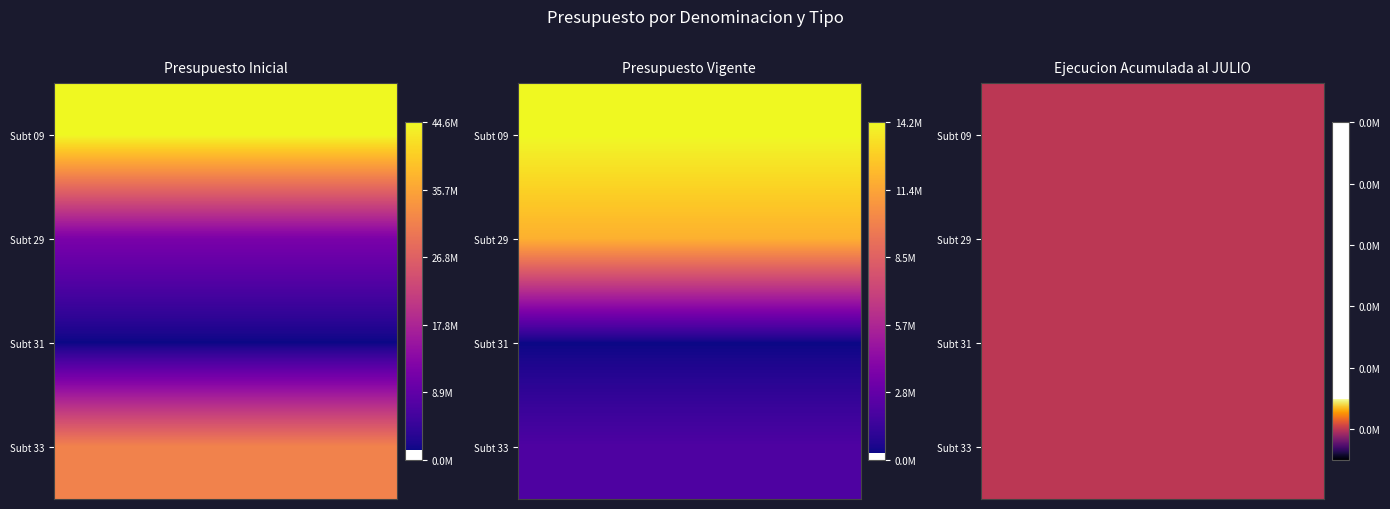

The INICIATIVAS DE INVERSION series shows 65380 at 1. True or false?

False